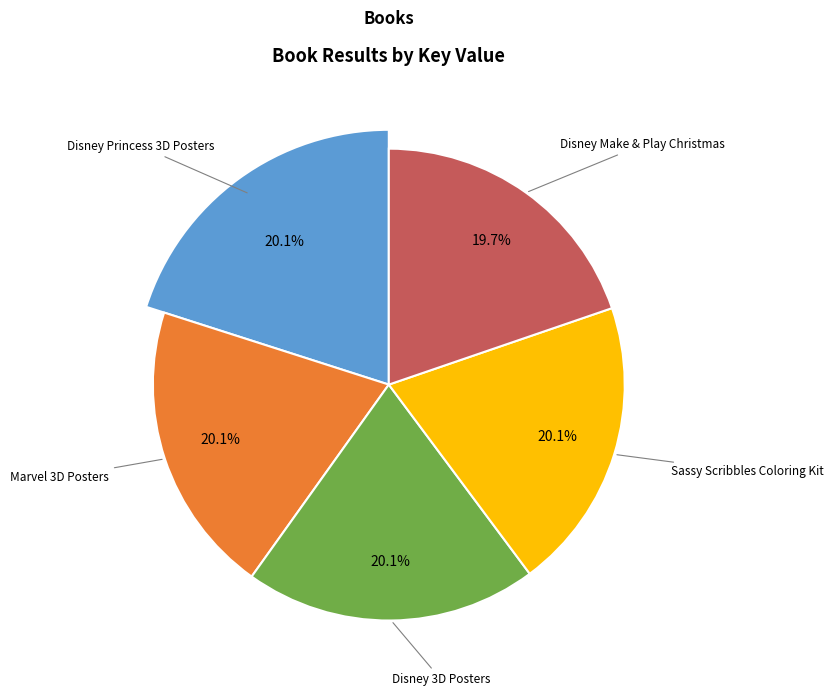

Rank the categories by value from highest to lowest.

Marvel 3D Posters, Disney Princess 3D Posters, Disney 3D Posters, Sassy Scribbles Coloring Kit, Disney Make & Play Christmas